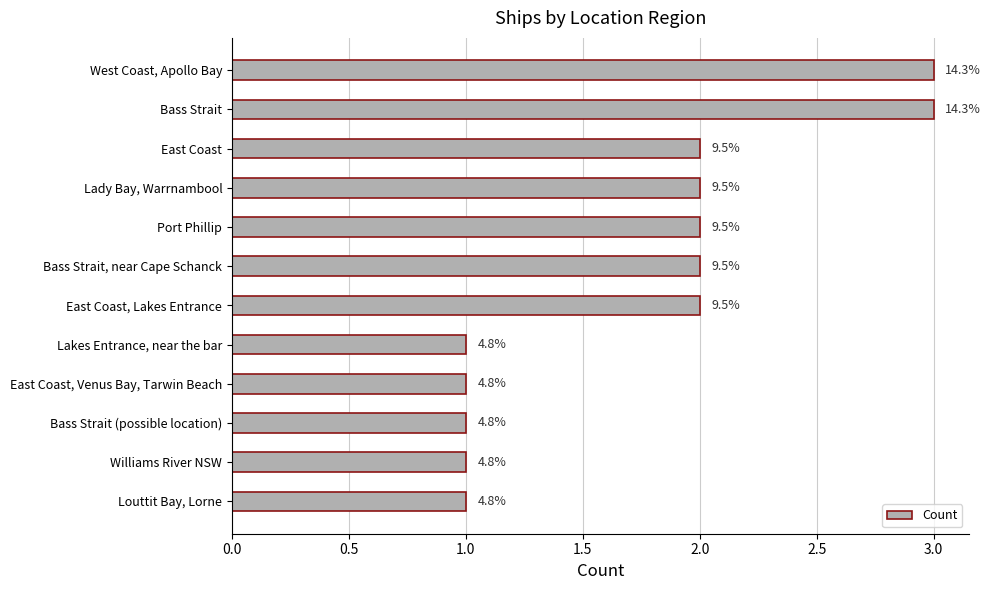

Are the bars horizontal?

Yes